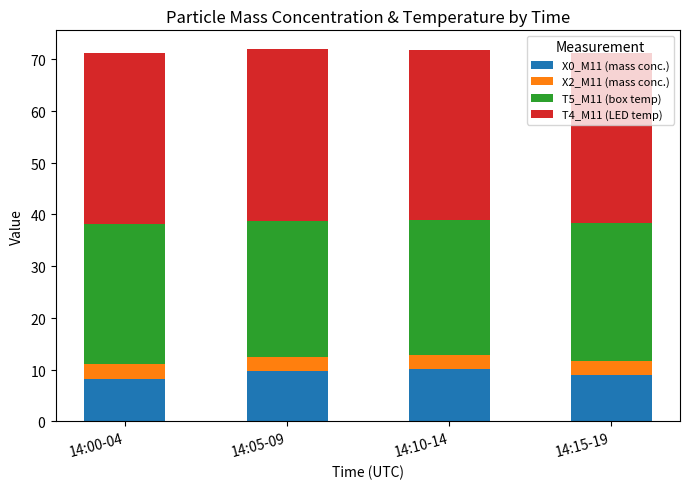

Rank the series at 14:00-04 from lowest to highest value.

X2_M11 (mass conc.), X0_M11 (mass conc.), T5_M11 (box temp), T4_M11 (LED temp)